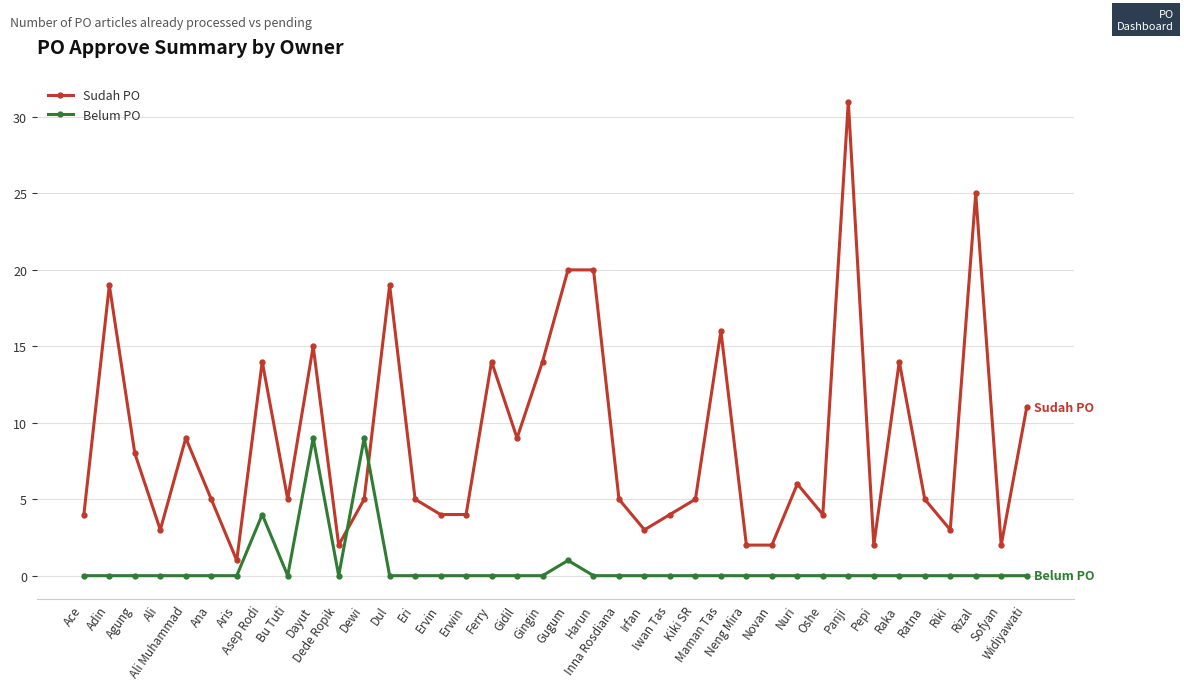

True or false: Sudah PO has more than 2 interior local peaks.

True